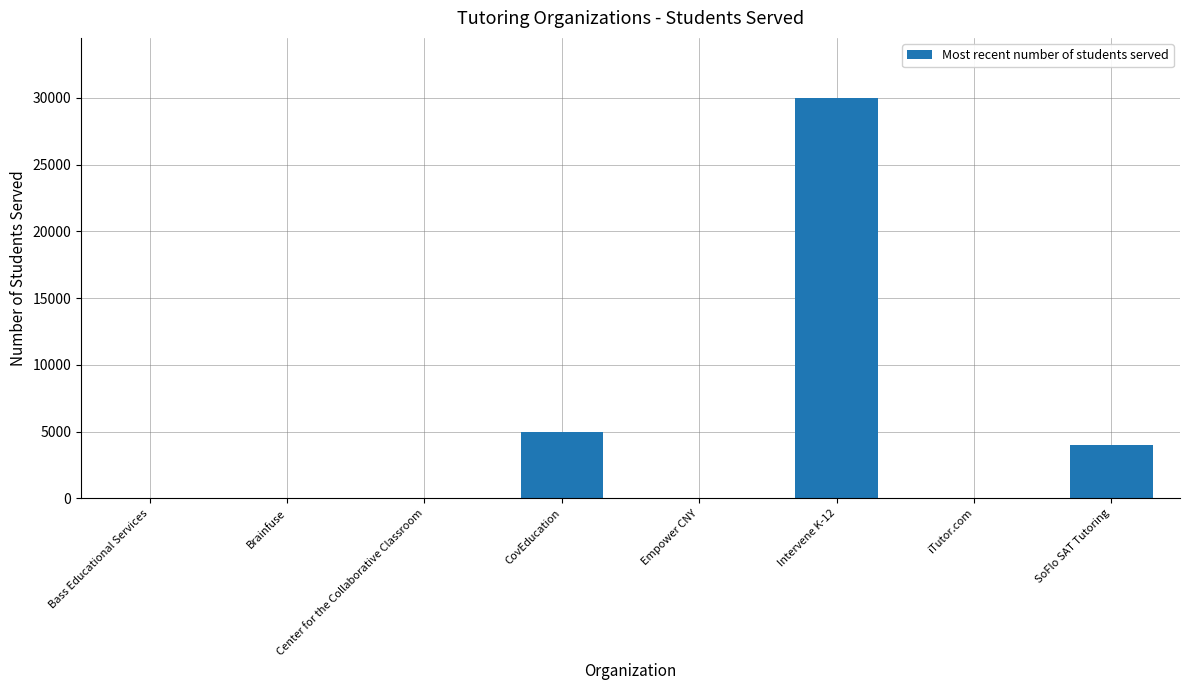

What is the change in value from Brainfuse to SoFlo SAT Tutoring?

+4000